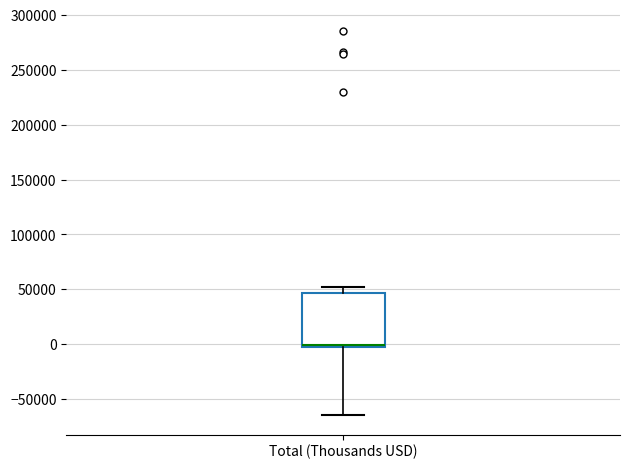

Transcribe this box plot: give where the median line is, the range the box spans, and where the two whiskers end, as read against the y-axis. The values are not printed on the chart, so give them approximately, as read against the axis.

median 0 (just above the box's lower edge), box 0 to 45000, whiskers -65000 to 50000